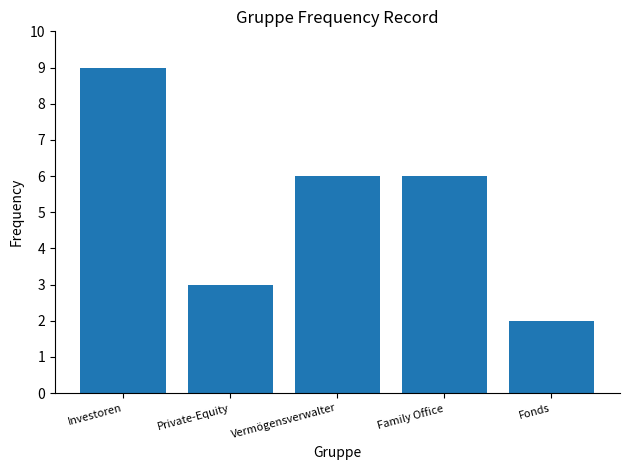

What position from the left is Vermögensverwalter?

3